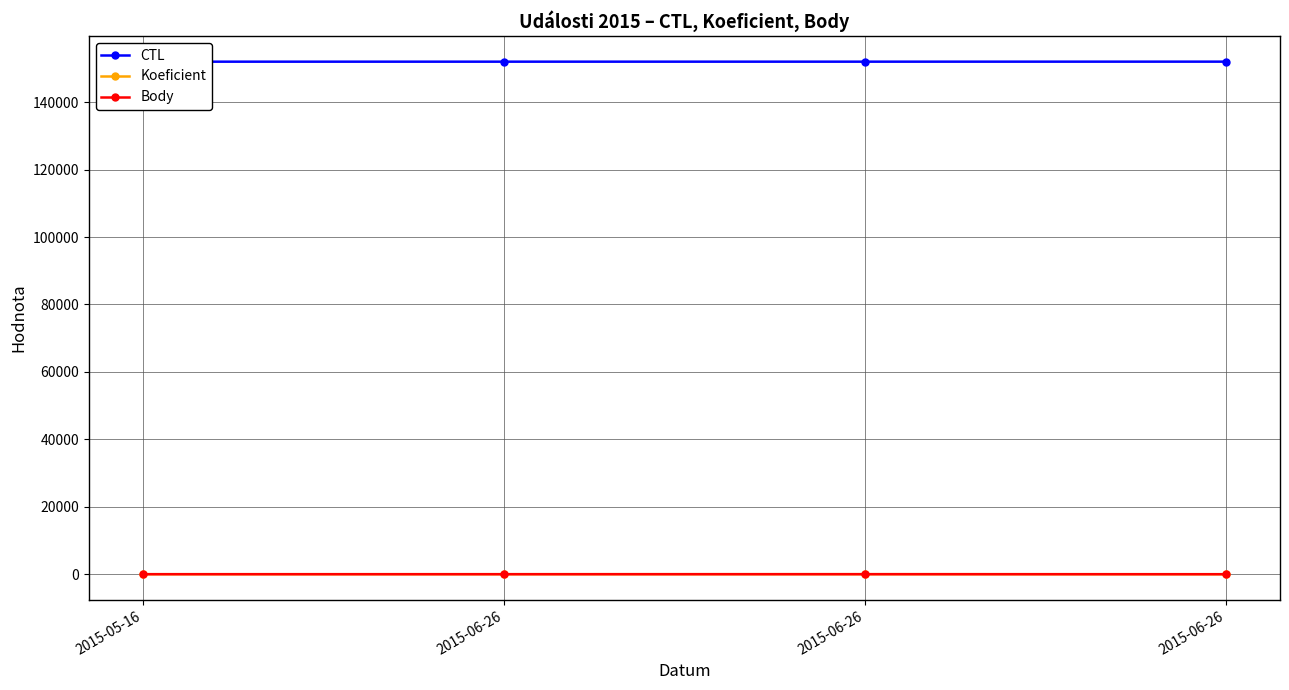

Rank the series at 2015-06-26 from highest to lowest value.

CTL, Koeficient, Body